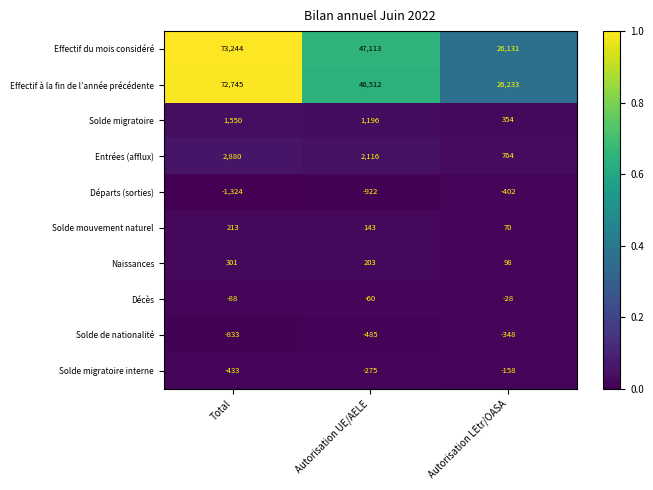

How many data points does each series have?

3